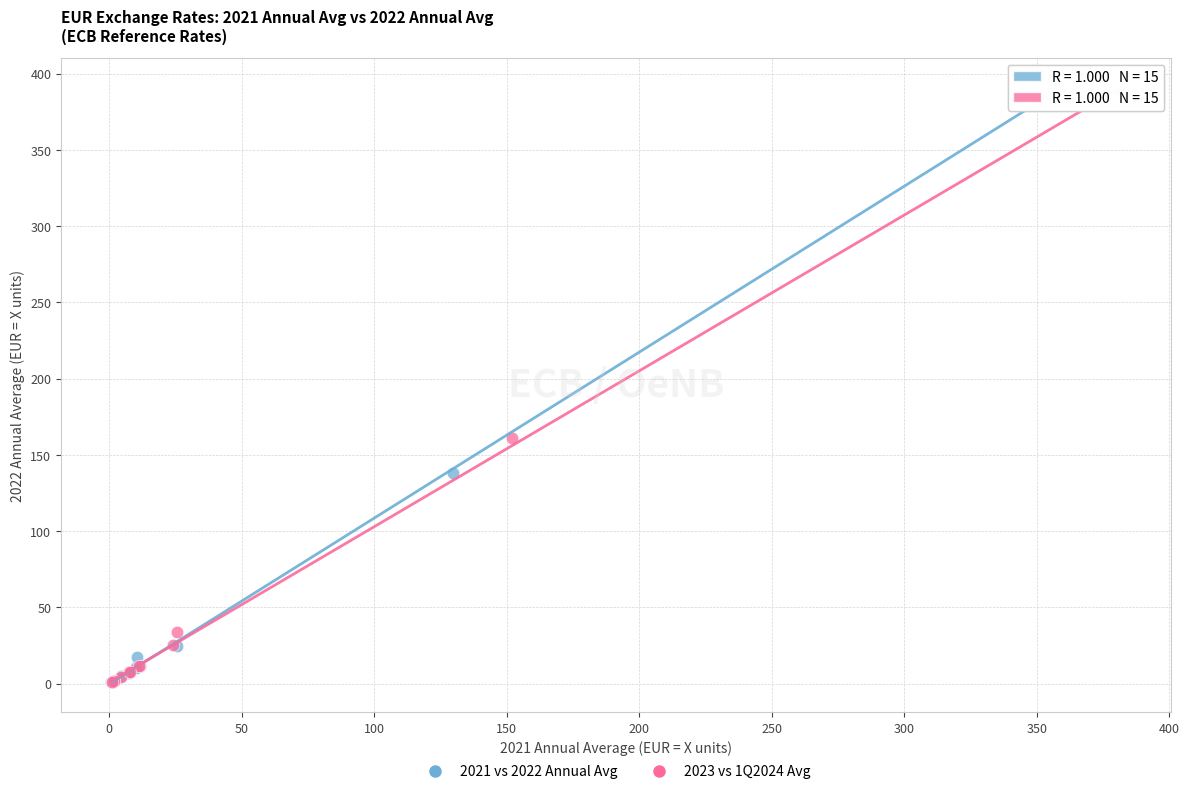

What are all the series names shown in the legend?

2021 vs 2022 Annual Avg, 2023 vs 1Q2024 Avg